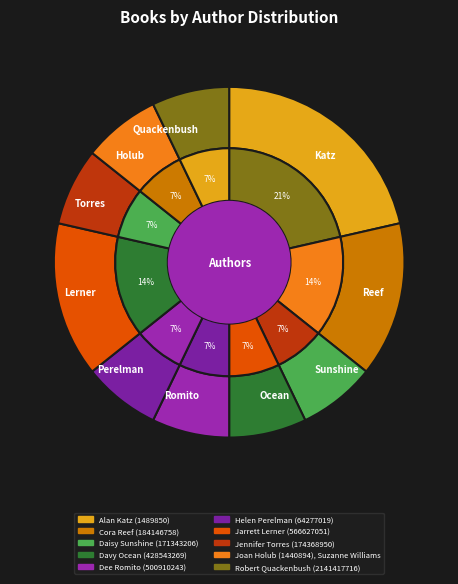

Which category has the smallest portion of the pie?

Daisy Sunshine (171343206)